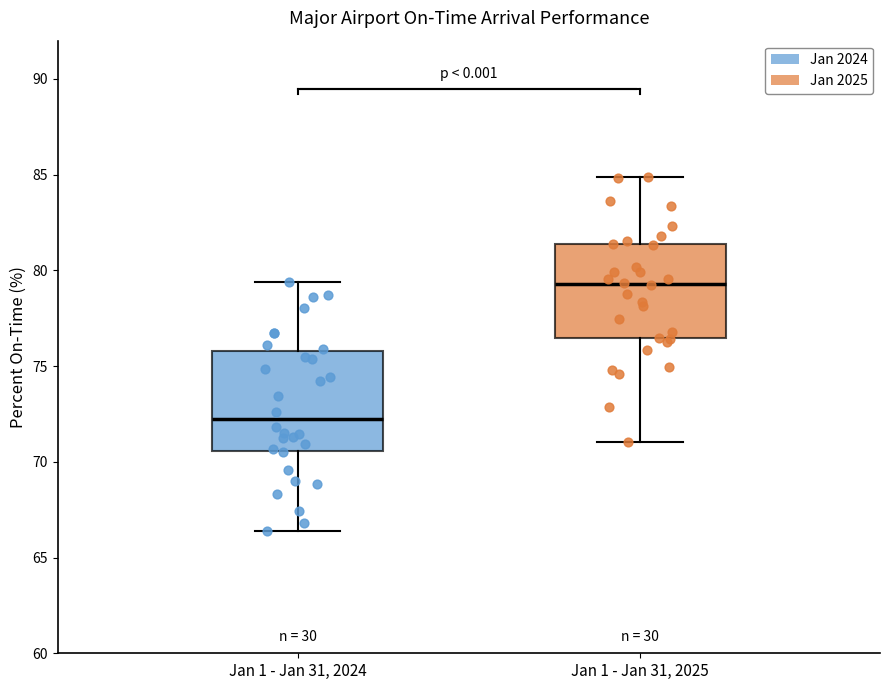

Where does the lower whisker of the box for Jan 1 - Jan 31, 2025 end on the y-axis? The values are not printed on the chart, so give them approximately, as read against the axis.

71.0